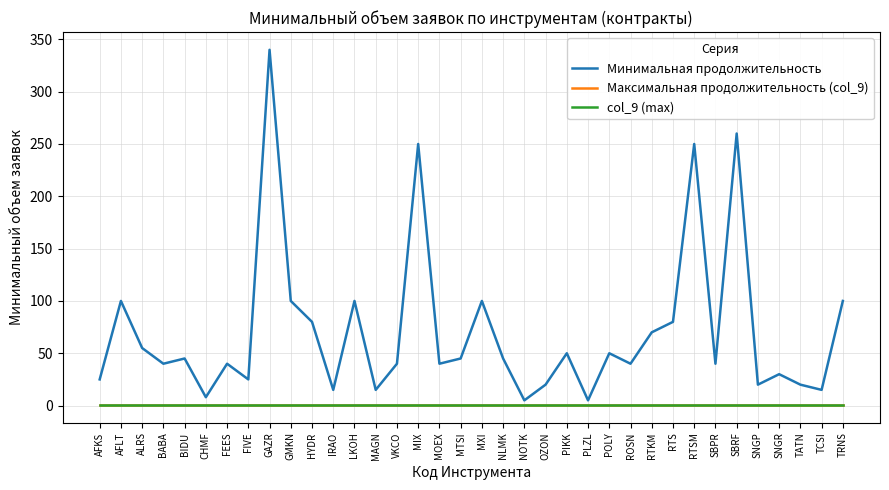

True or false: Минимальная продолжительность has a value of 39.9 at GMKN.

False